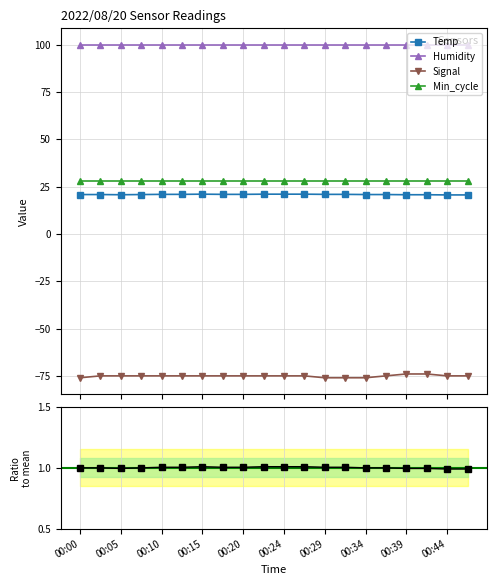

What is the value of the Humidity point at the 4th from the left?

99.9